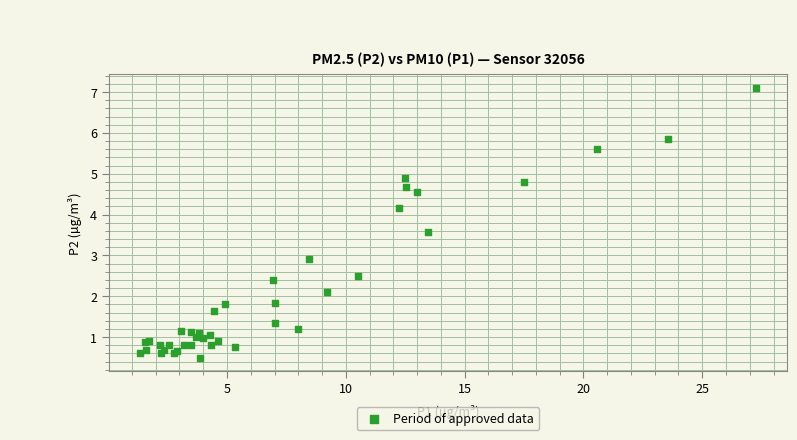

What Y value in the scatter plot is closest to 3?

2.9